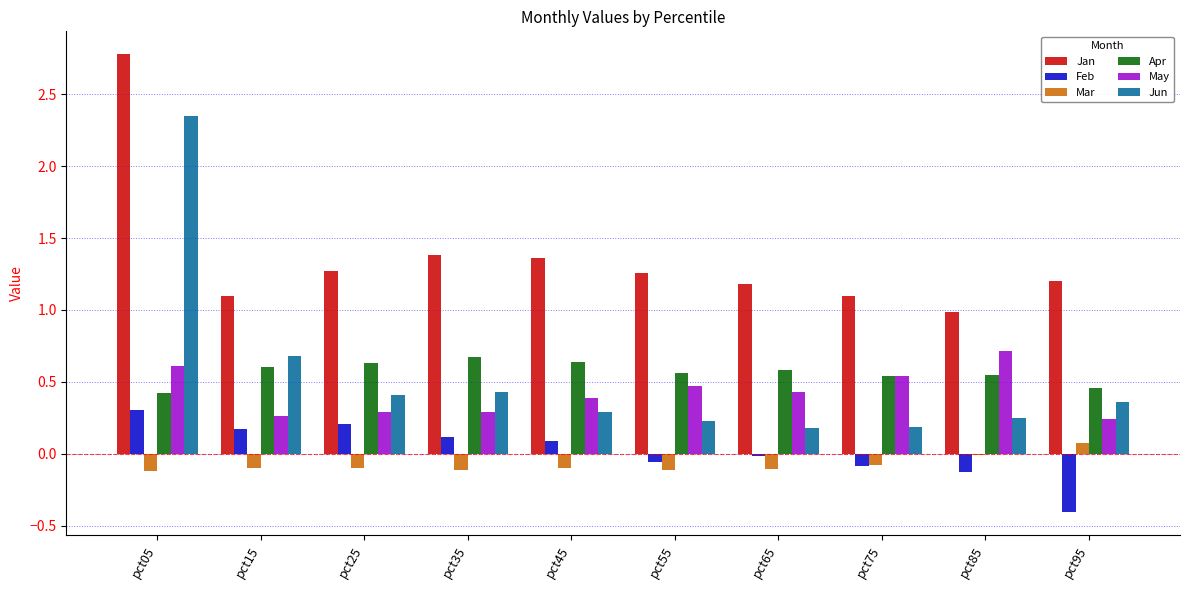

The value of Jun at pct45 is 0.3. True or false?

True